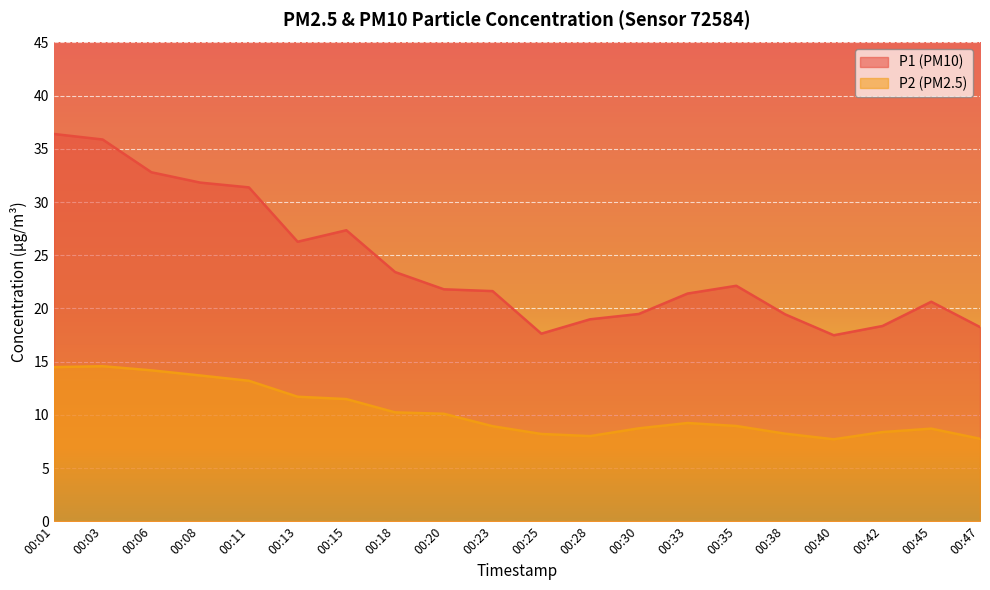

Which series has the largest total across all categories?

P1 (PM10)